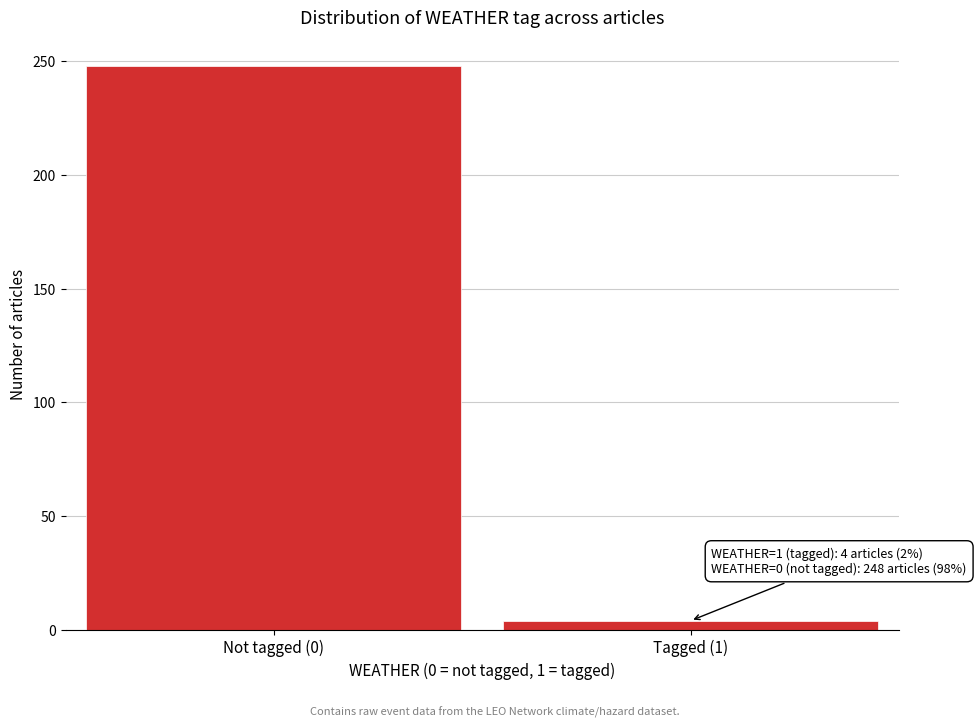

Reading right to left, list all the values displayed in this chart.

Tagged (1)=4	Not tagged (0)=248